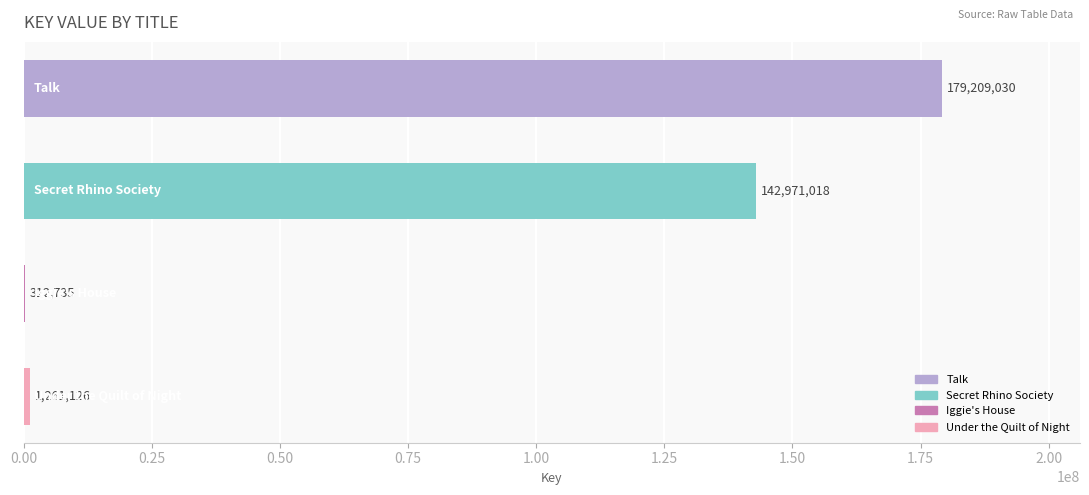

What is the maximum value shown in the chart?

179209030